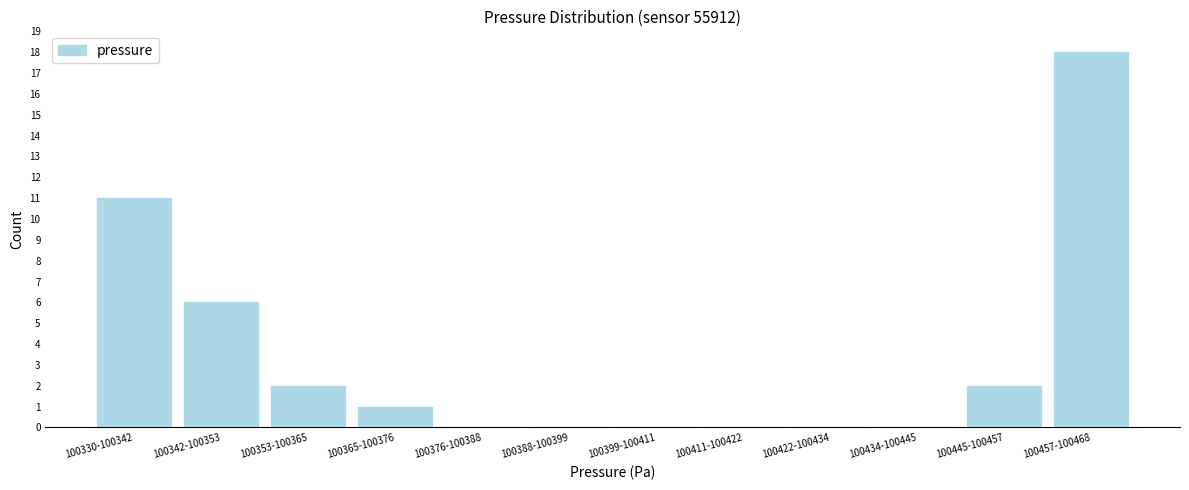

Reading right to left, what are all the values shown in this chart?

100457-100468=18	100445-100457=2	100434-100445=0	100422-100434=0	100411-100422=0	100399-100411=0	100388-100399=0	100376-100388=0	100365-100376=1	100353-100365=2	100342-100353=6	100330-100342=11